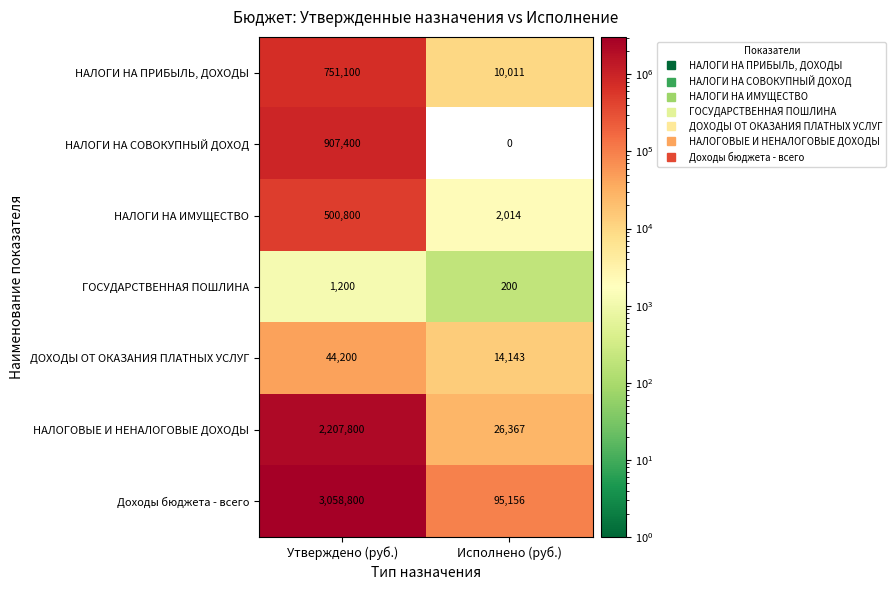

Reading left to right, list all the values displayed in this chart.

НАЛОГИ НА ПРИБЫЛЬ, ДОХОДЫ: 751100	10011
НАЛОГИ НА СОВОКУПНЫЙ ДОХОД: 907400	0
НАЛОГИ НА ИМУЩЕСТВО: 500800	2014
ГОСУДАРСТВЕННАЯ ПОШЛИНА: 1200	200
ДОХОДЫ ОТ ОКАЗАНИЯ ПЛАТНЫХ УСЛУГ: 44200	14143
НАЛОГОВЫЕ И НЕНАЛОГОВЫЕ ДОХОДЫ: 2207800	26367
Доходы бюджета - всего: 3058800	95156